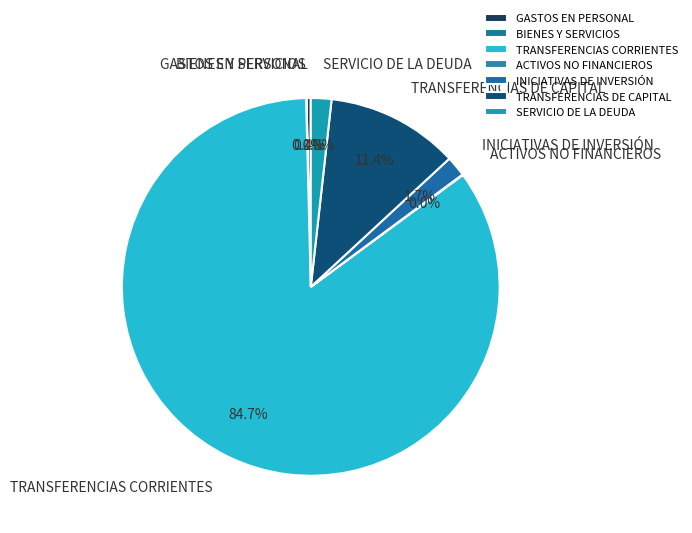

Is there any slice that represents more than half of the pie?

Yes